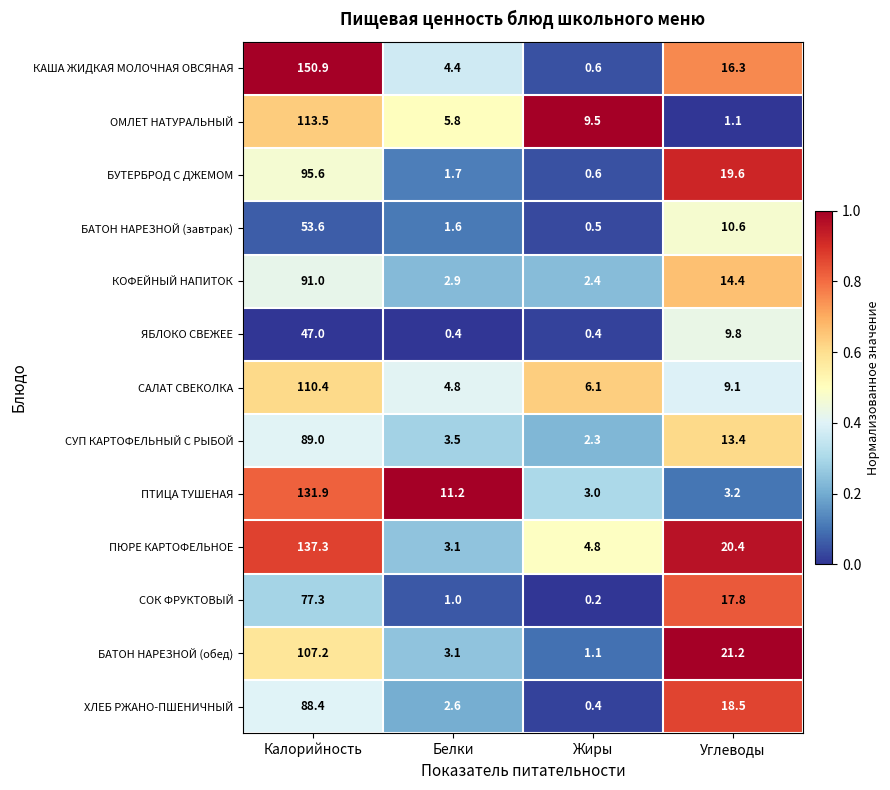

How many distinct data groups are displayed?

13